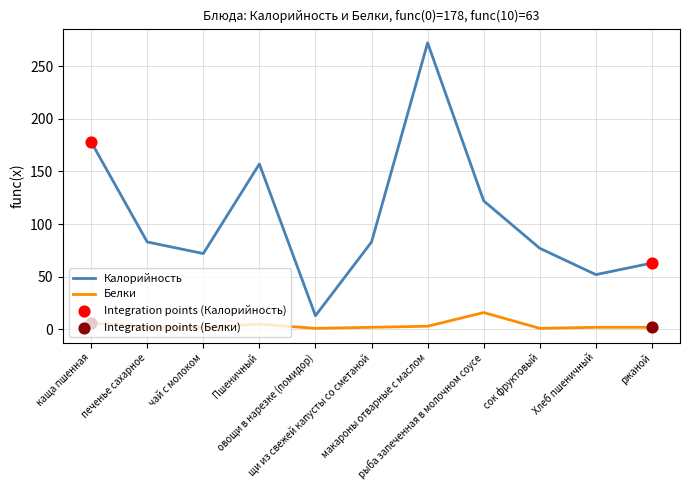

Is the value of Калорийность at Пшеничный greater than the value of Белки at каща пшенная?

Yes